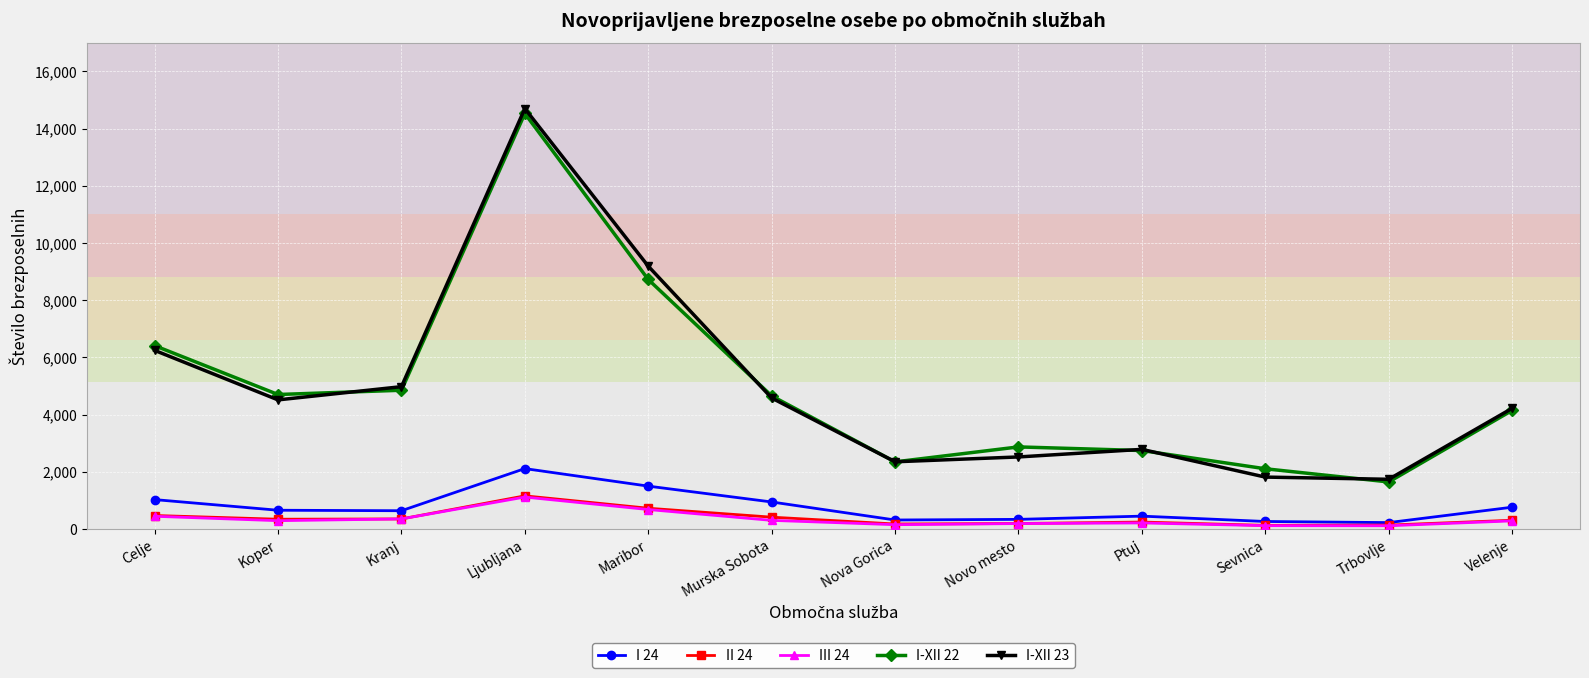

True or false: II 24 and I-XII 23 intersect in this chart.

False